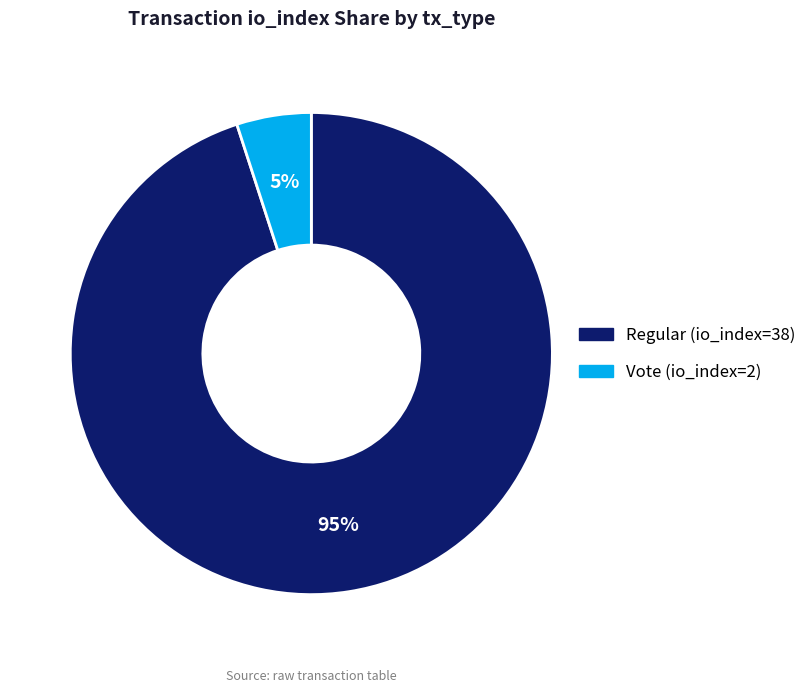

Rank the categories by value from lowest to highest.

Vote (io_index=2), Regular (io_index=38)